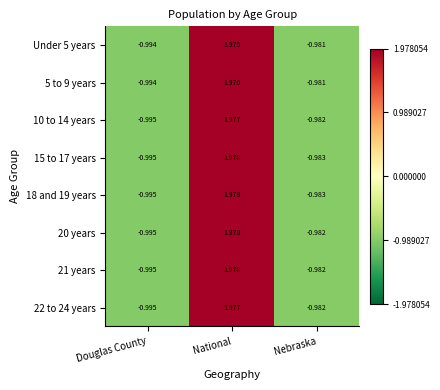

List the labels in order of 5 to 9 years value, largest first.

National, Nebraska, Douglas County